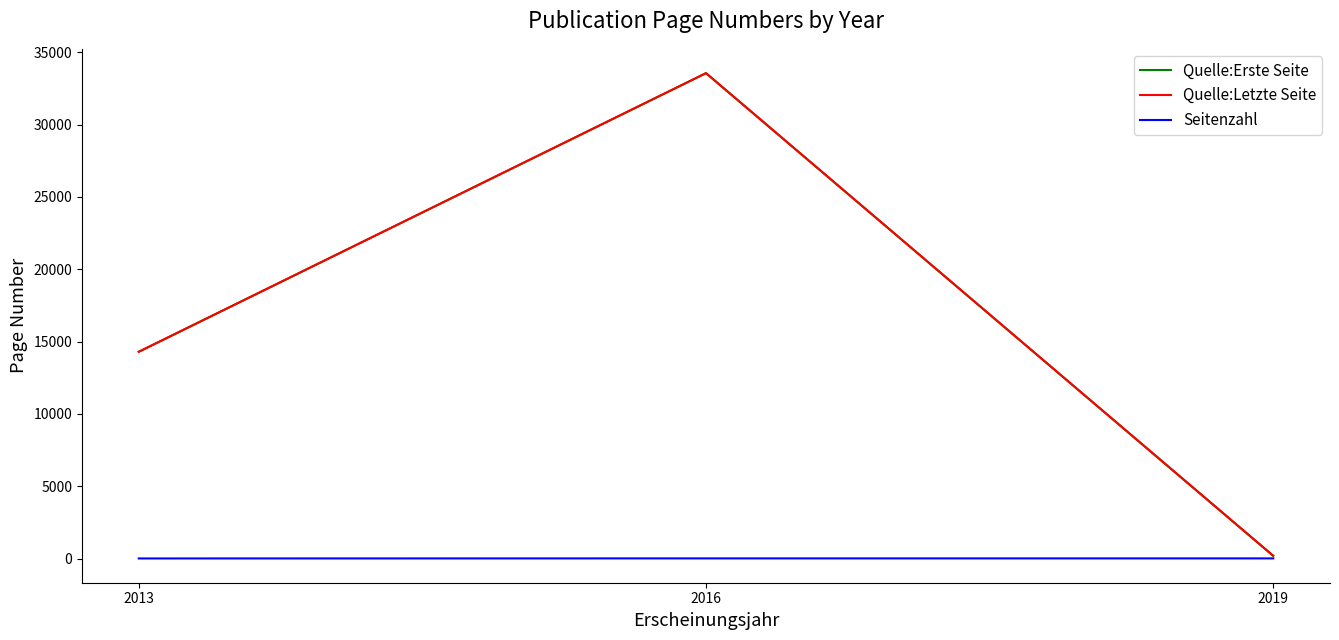

What is the maximum value for Quelle:Letzte Seite?

33568